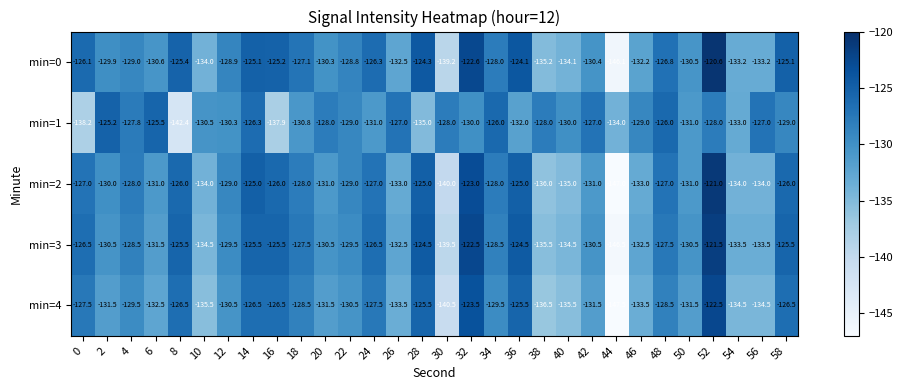

How many data points in min=1 are less than -129?

14